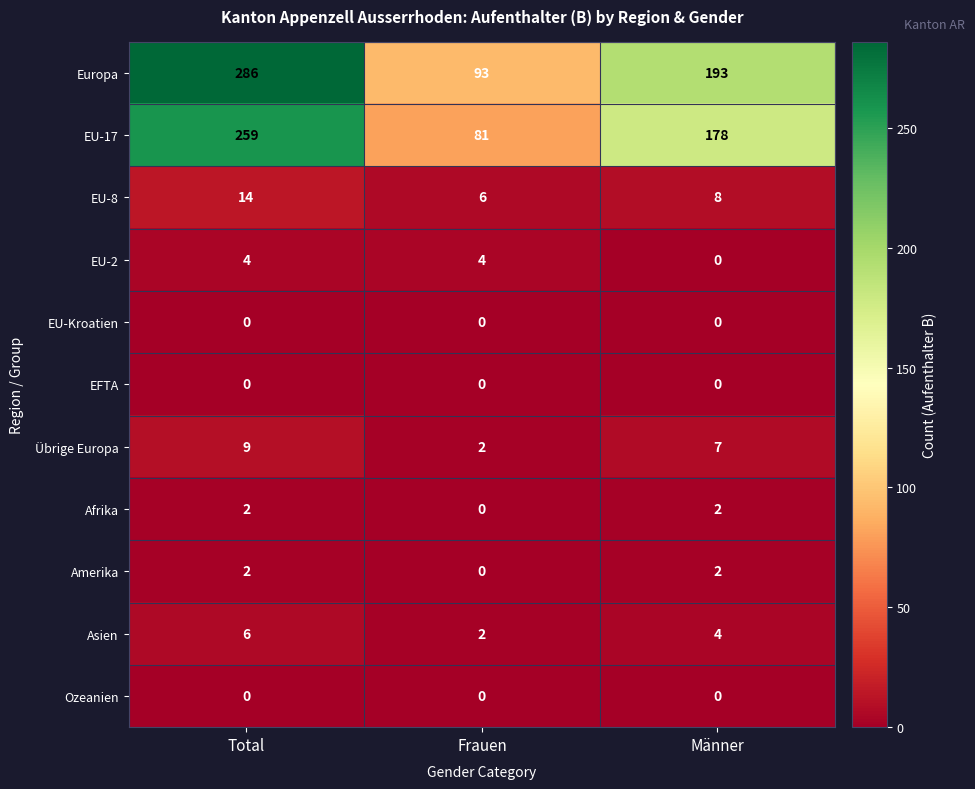

At which category is the sum across all series the highest?

Total